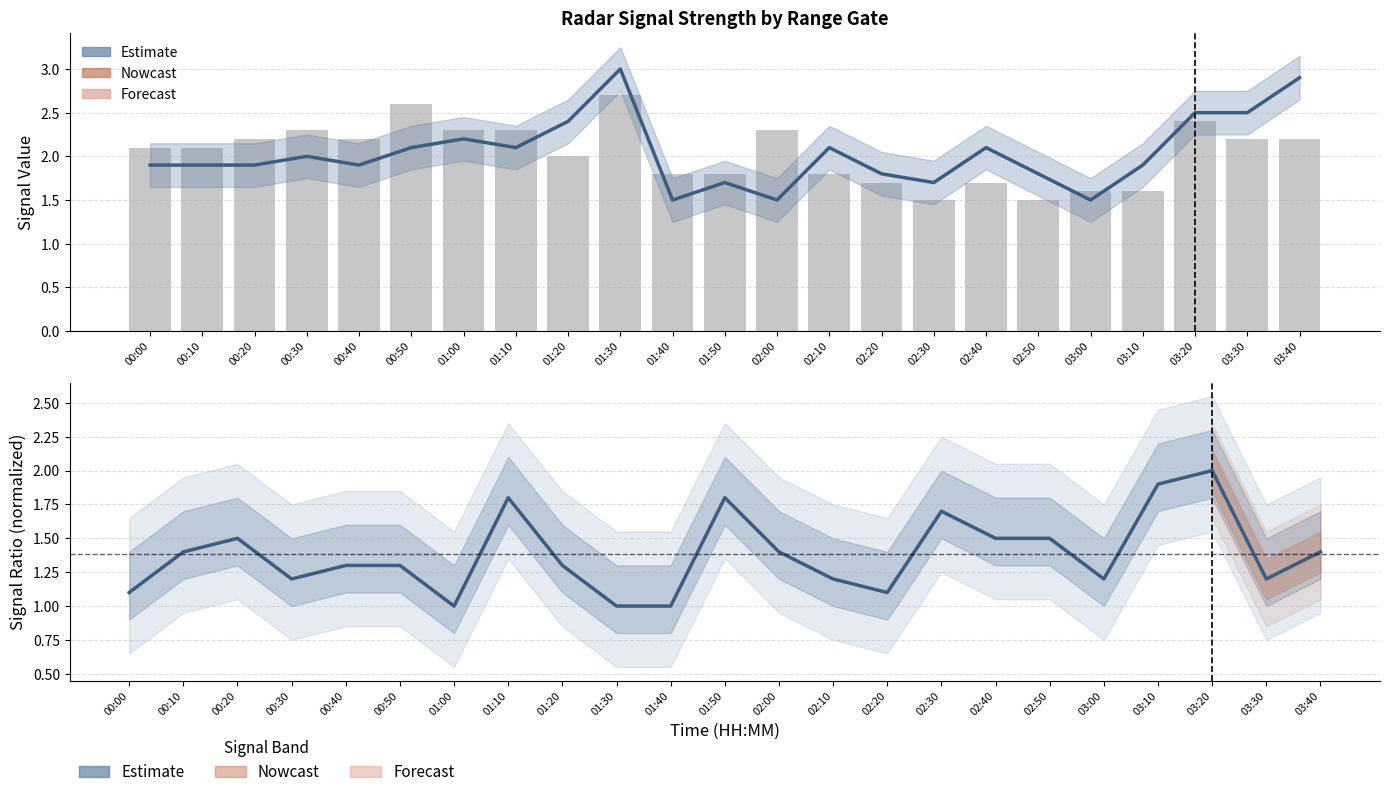

Between 00:50 and 00:40, which is larger?

00:50